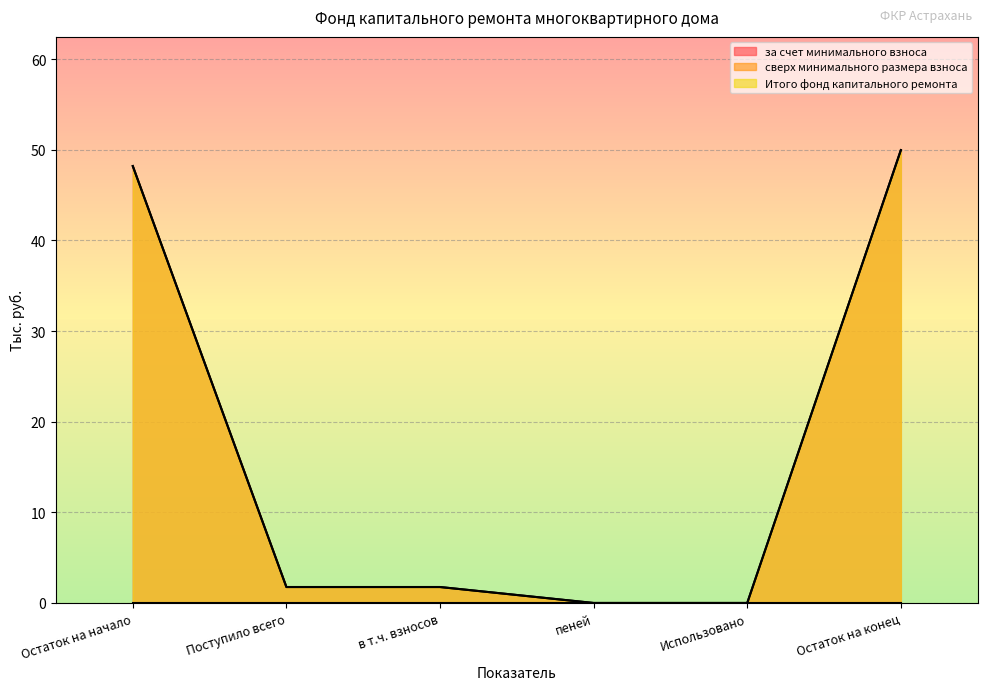

At how many categories does at least one series exceed 11?

2